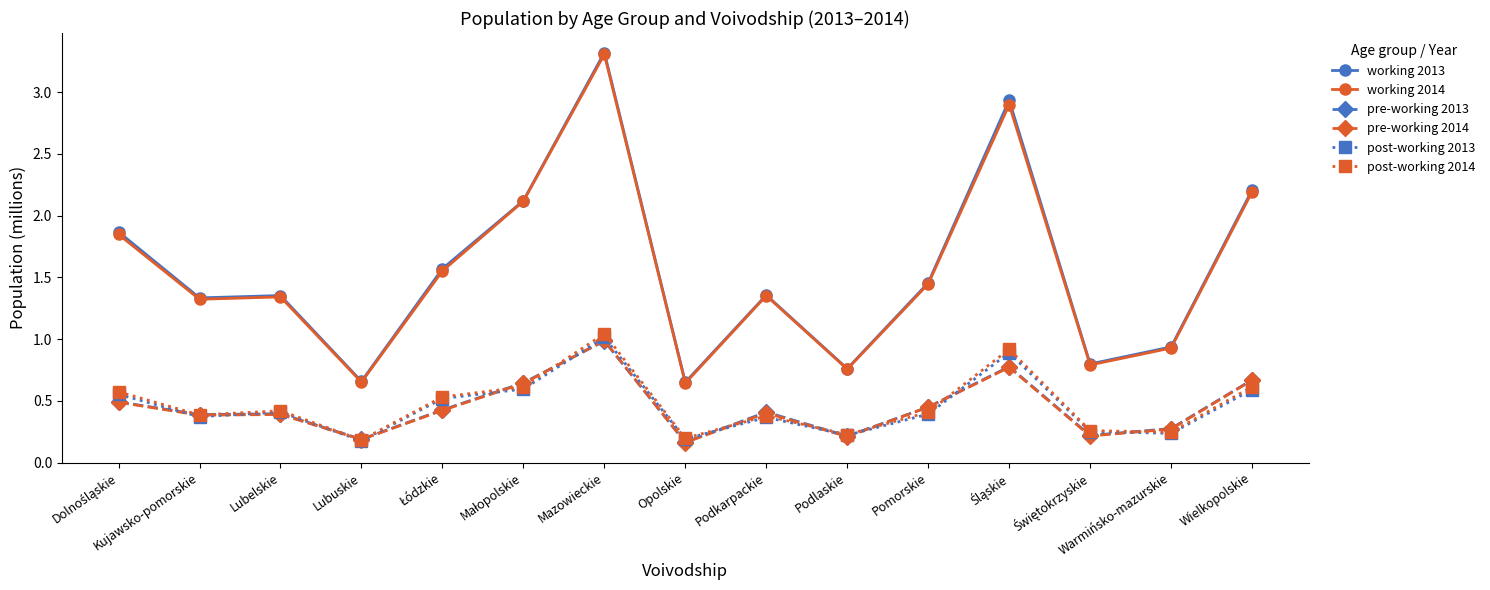

Does the chart display data point markers on the line(s)?

Yes